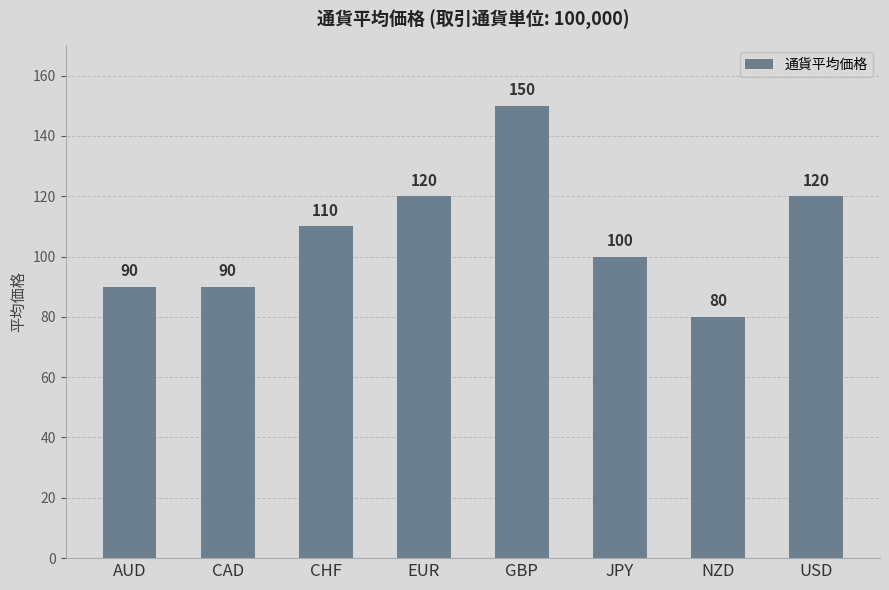

What is the value of the 7th bar from the left?

80